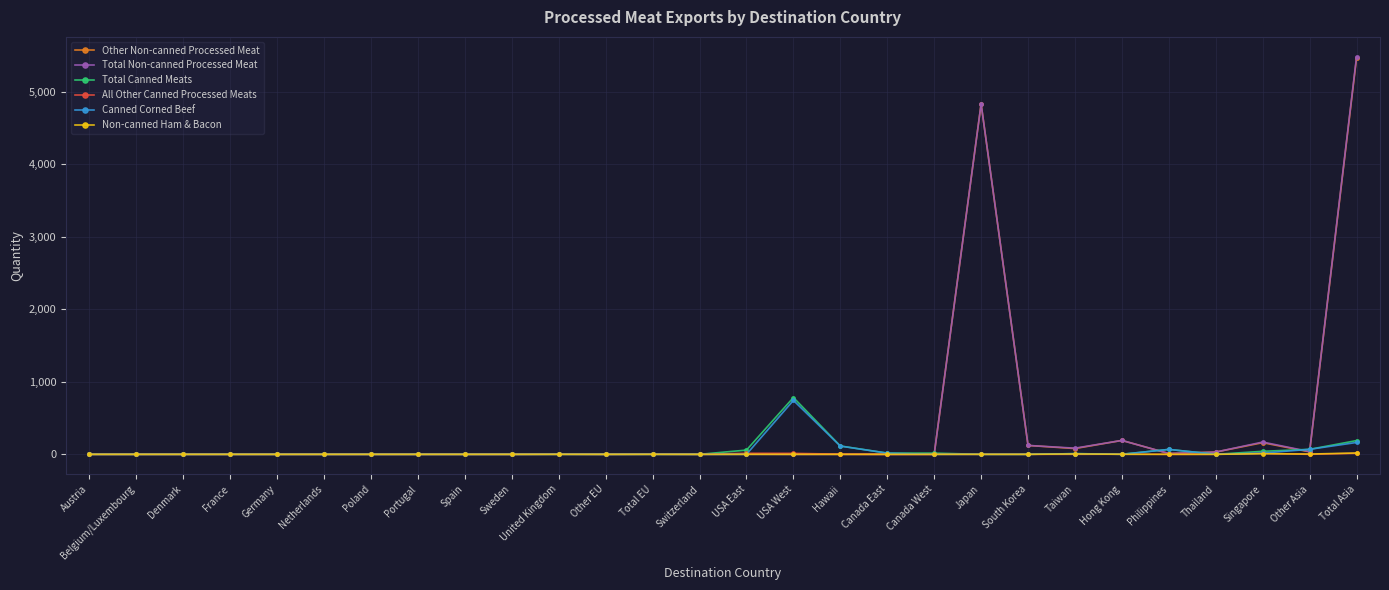

At which category is the sum across all series the highest?

Total Asia